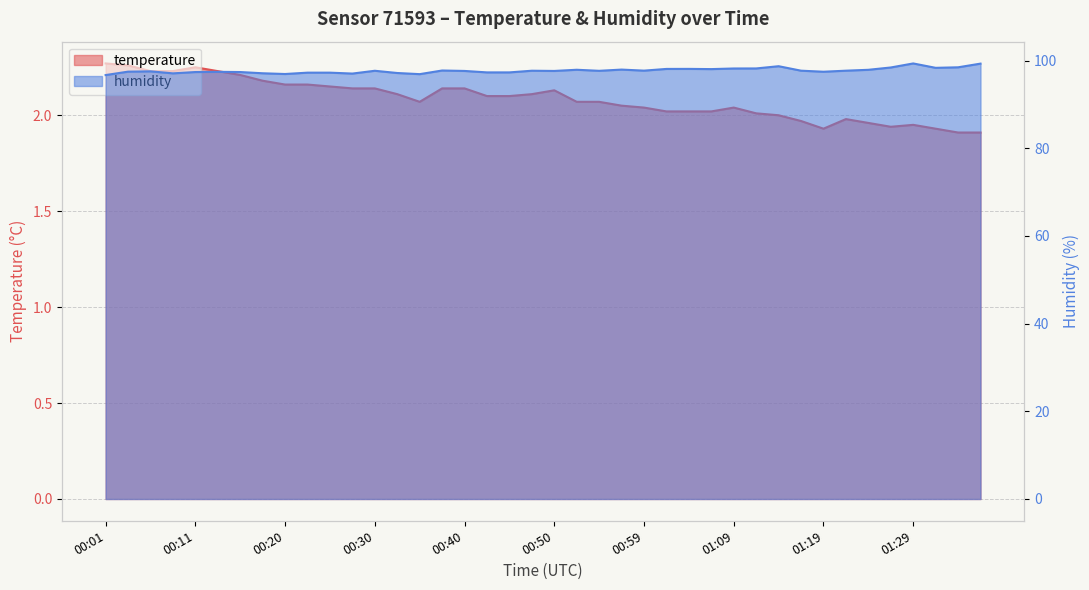

What is the approximate value of humidity at 00:52?

97.9